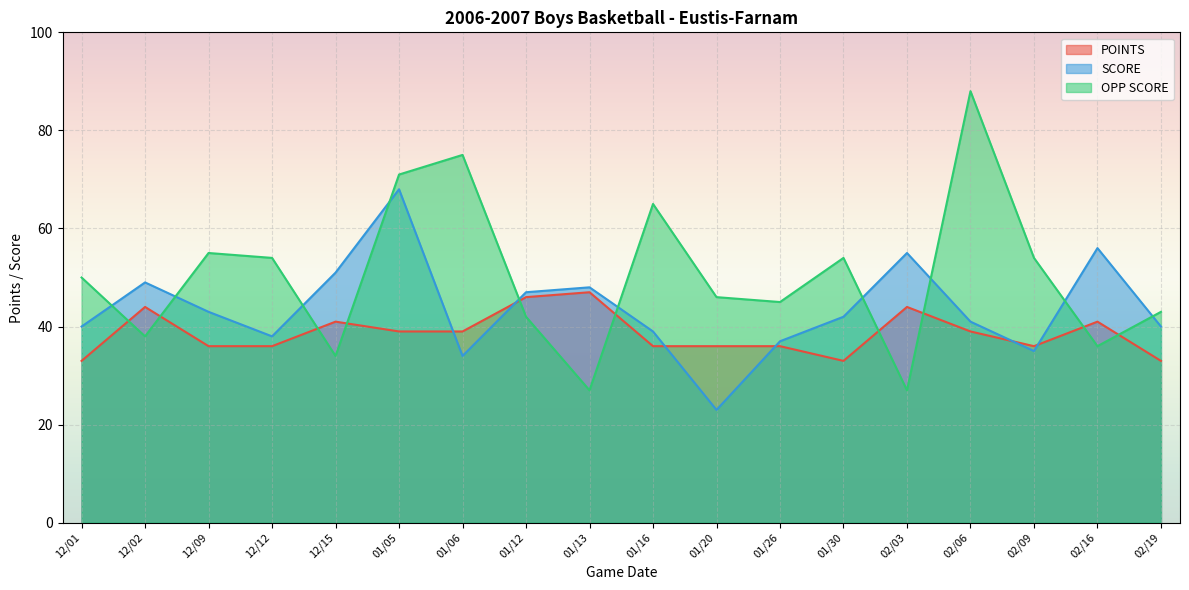

True or false: OPP SCORE has a value of 76 at 01/20.

False